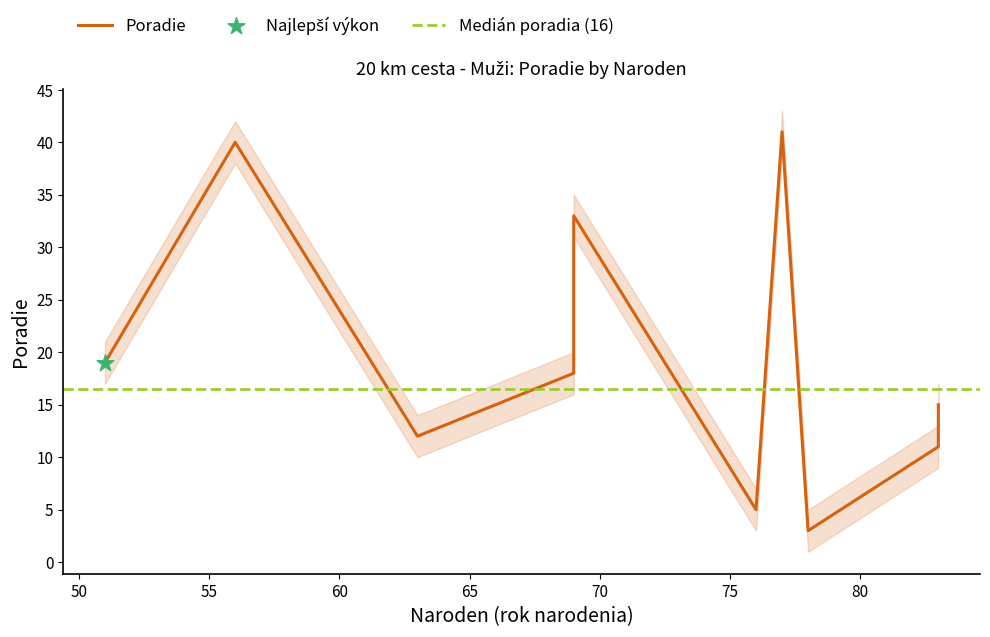

What is the change in value from 78 to 63?

+9